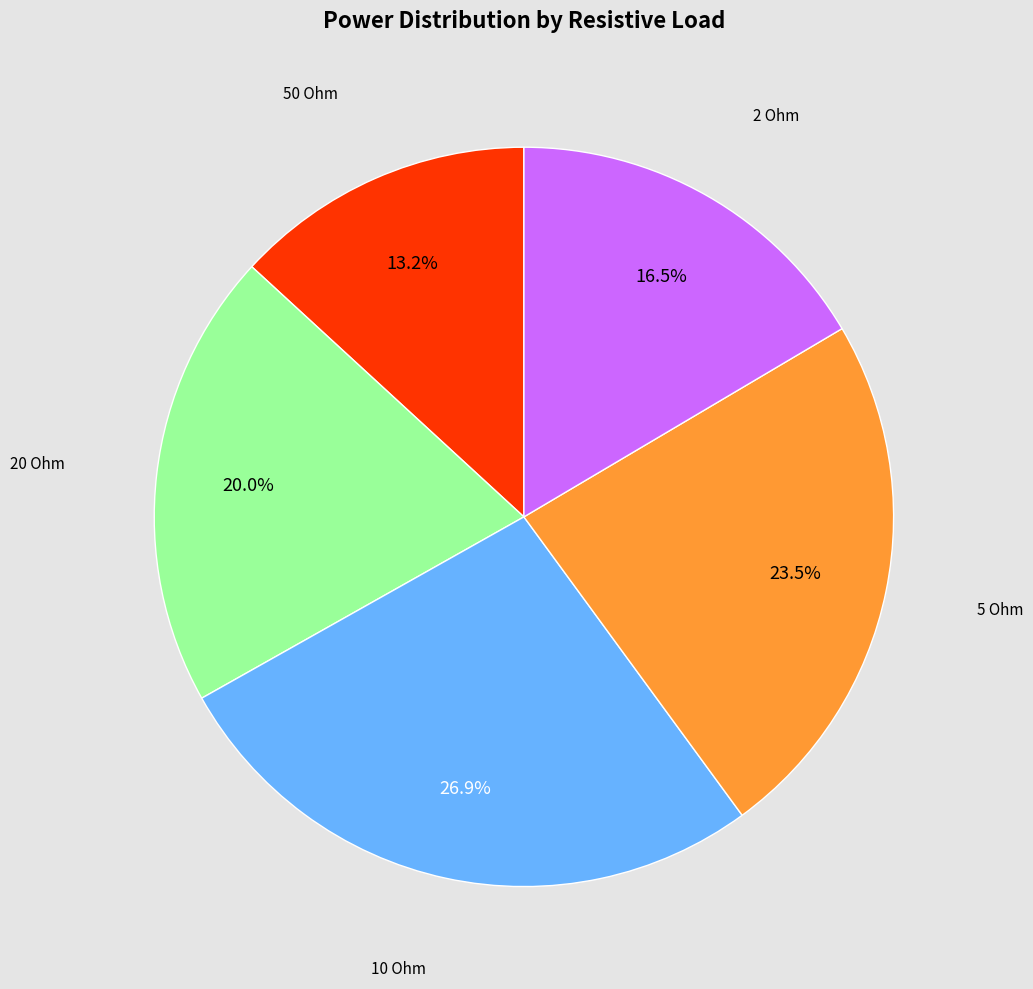

Is there a majority slice in this chart?

No